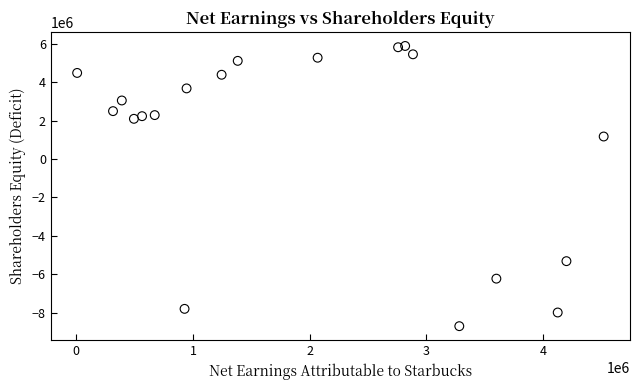

What Y value in the scatter plot is closest to -1411300?

1169500